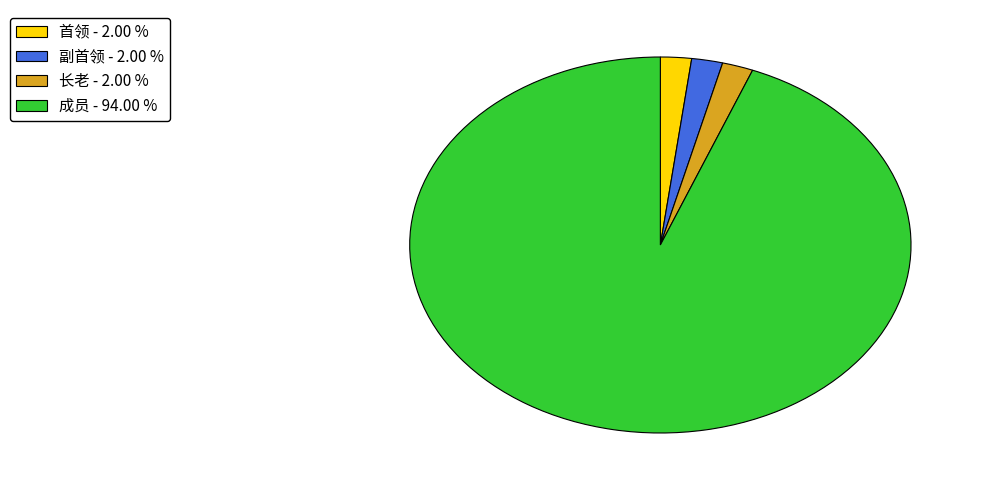

Approximately how many times larger is the value at 副首领 - 2.00 % compared to 长老 - 2.00 %?

1.0